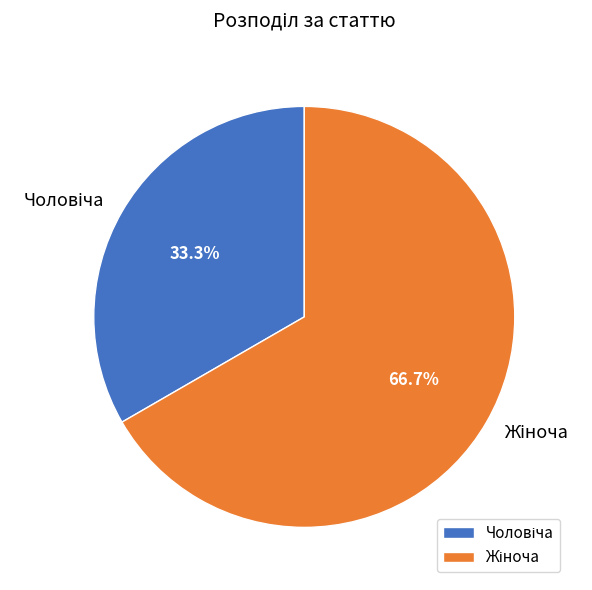

Is there any slice that represents more than half of the pie?

Yes